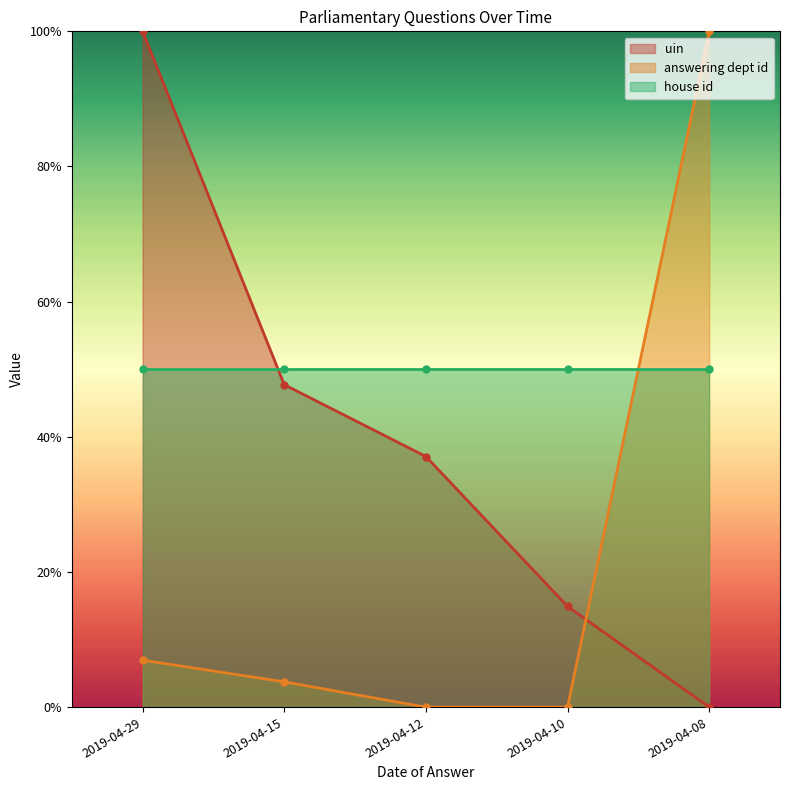

Which series has the largest range (max minus min)?

uin